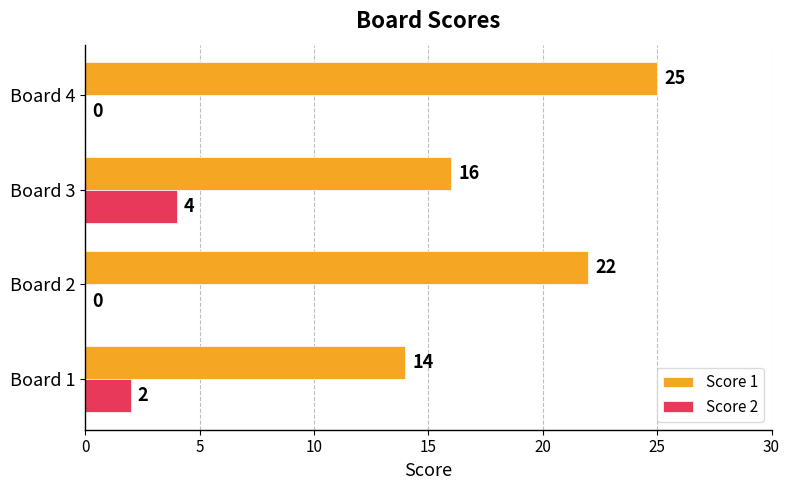

What is the sum of all Score 2 values?

6